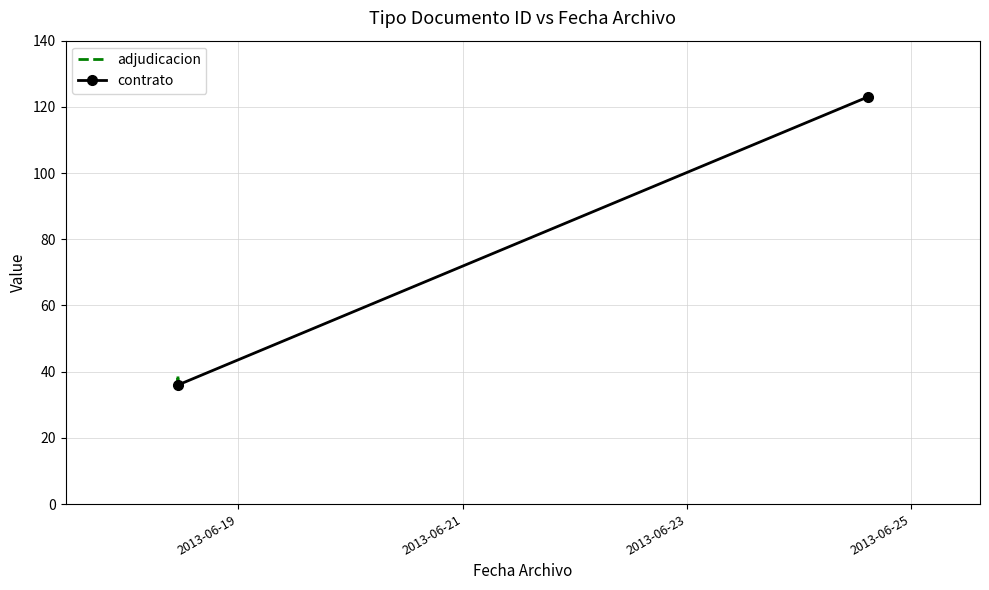

What is the minimum value for adjudicacion?

35